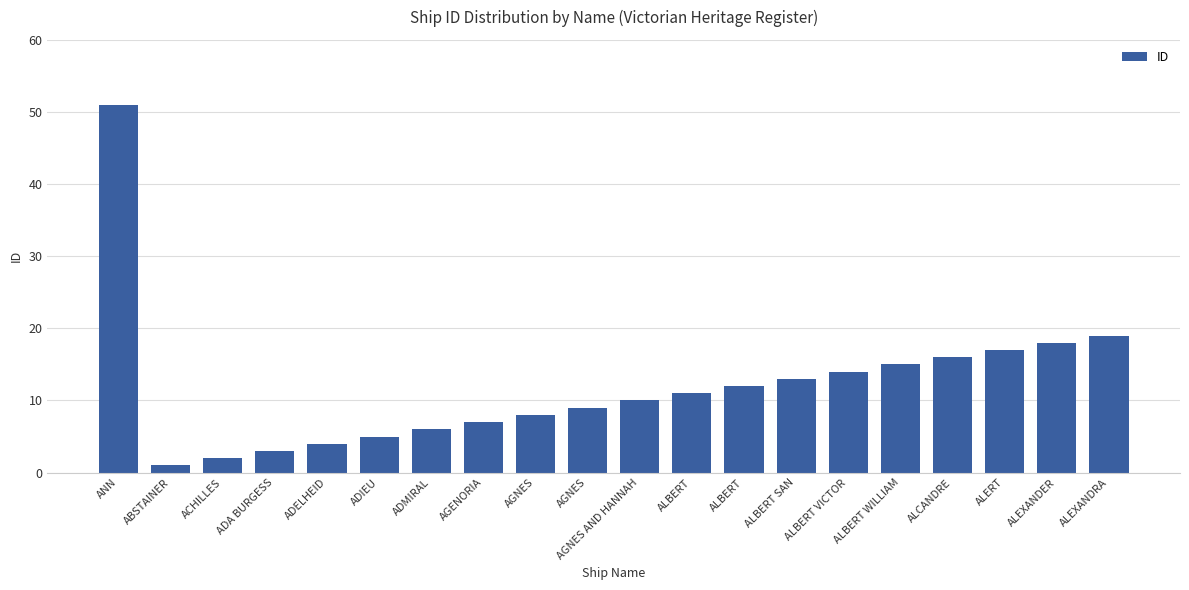

What value does the data have at ALERT?

17